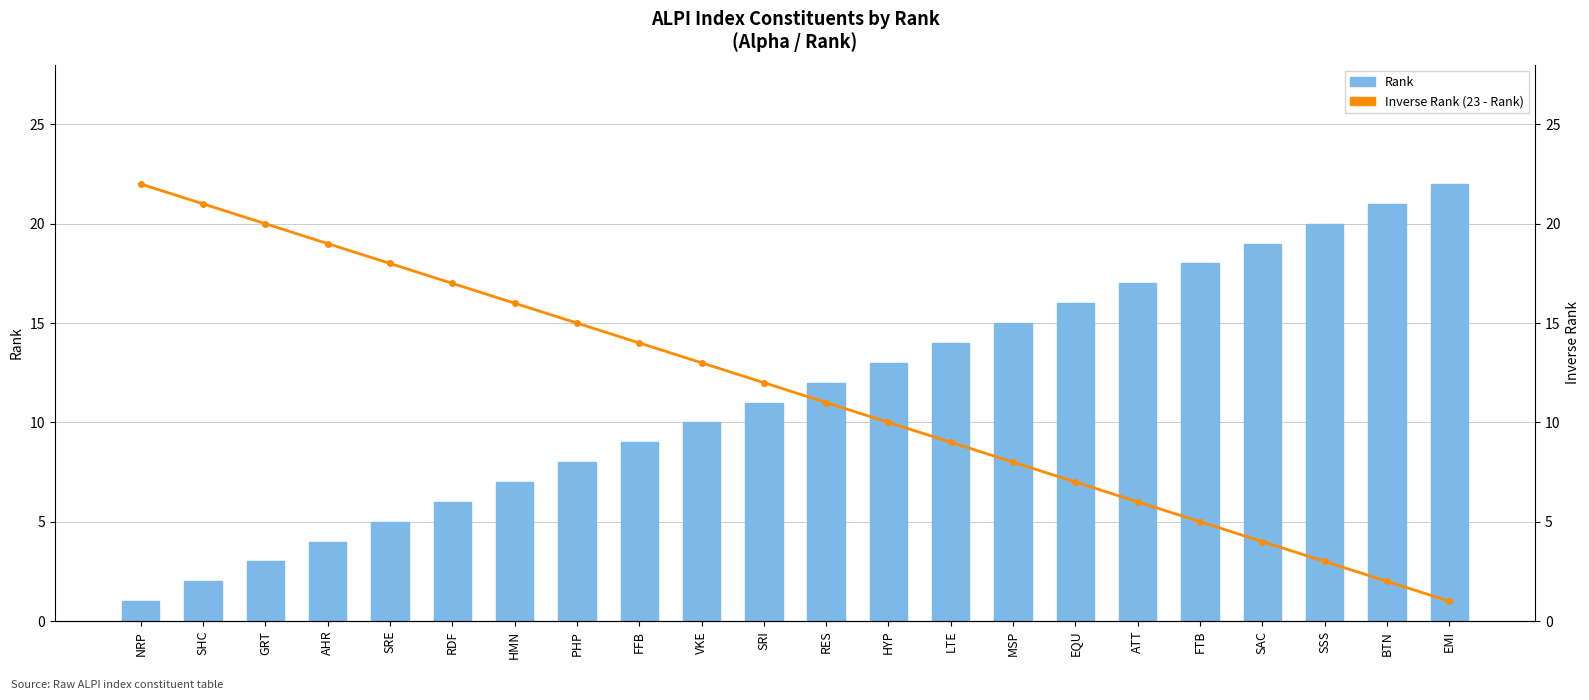

List the series in order of their peak value, highest first.

Rank, Inverse Rank (23 - Rank)